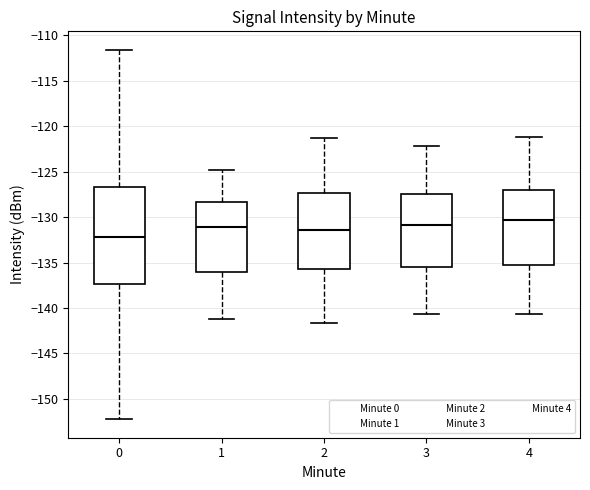

Which box's median line is the lowest?

0